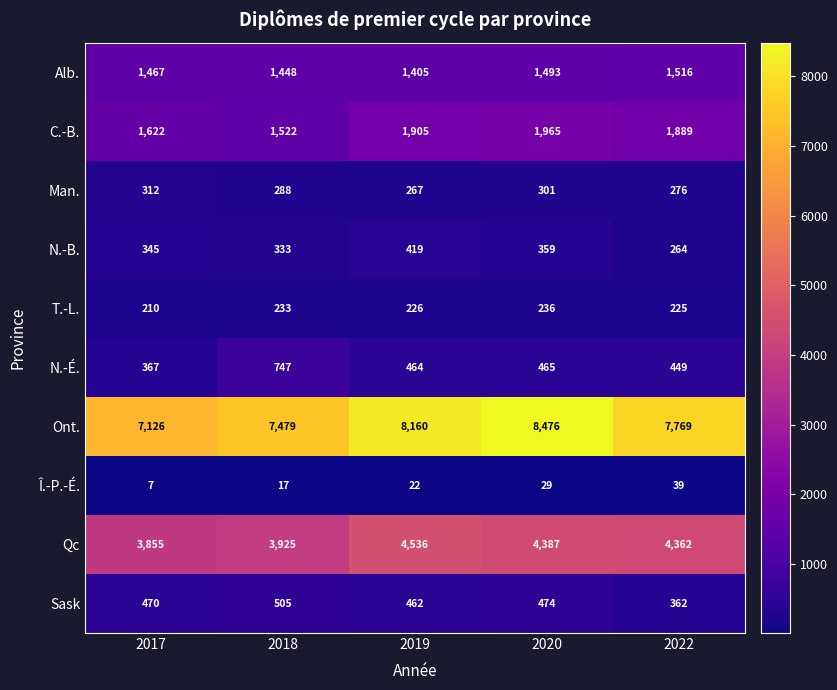

What is the average value of the C.-B. series?

1781